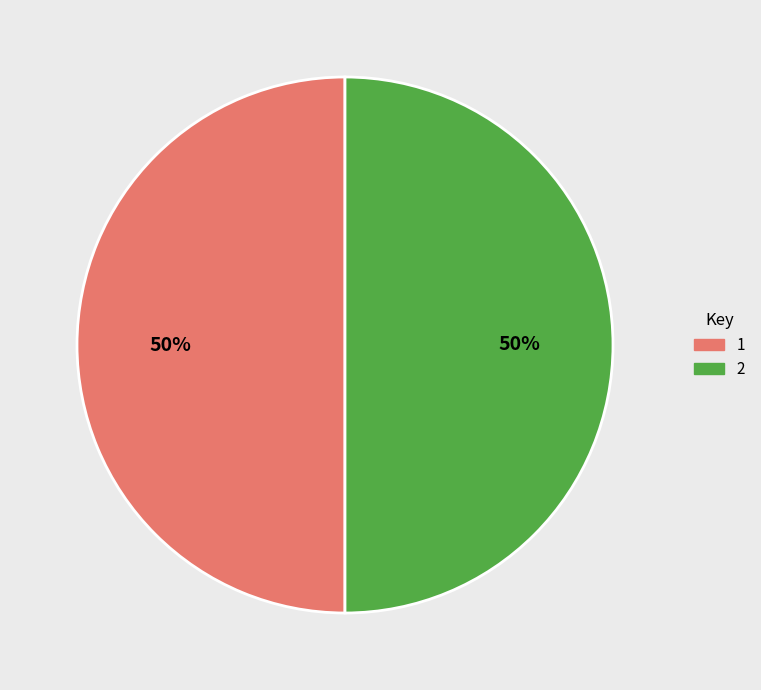

To the nearest percent, what is the combined percentage of 2 and 1?

100%